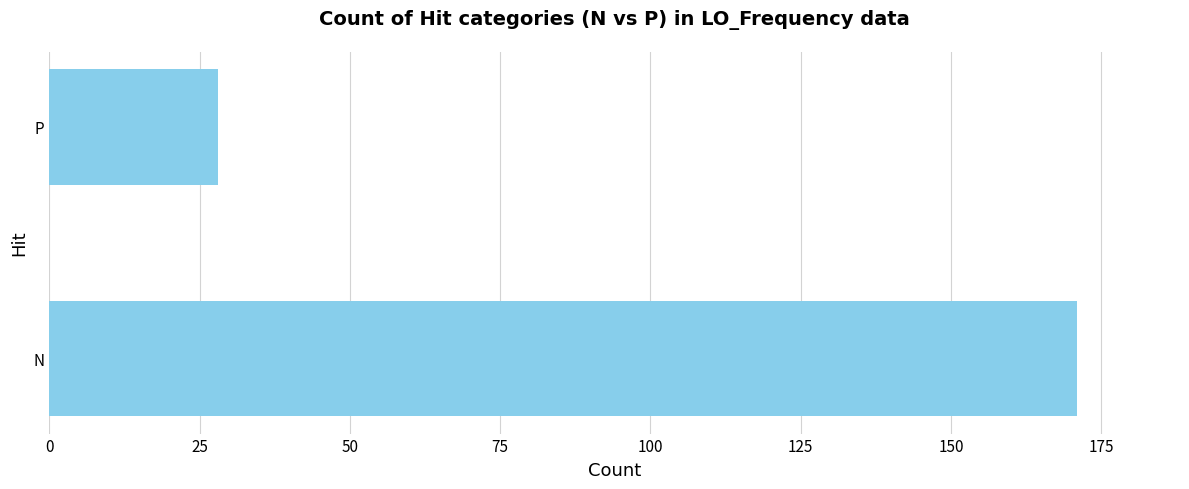

How many series are shown in this chart?

1